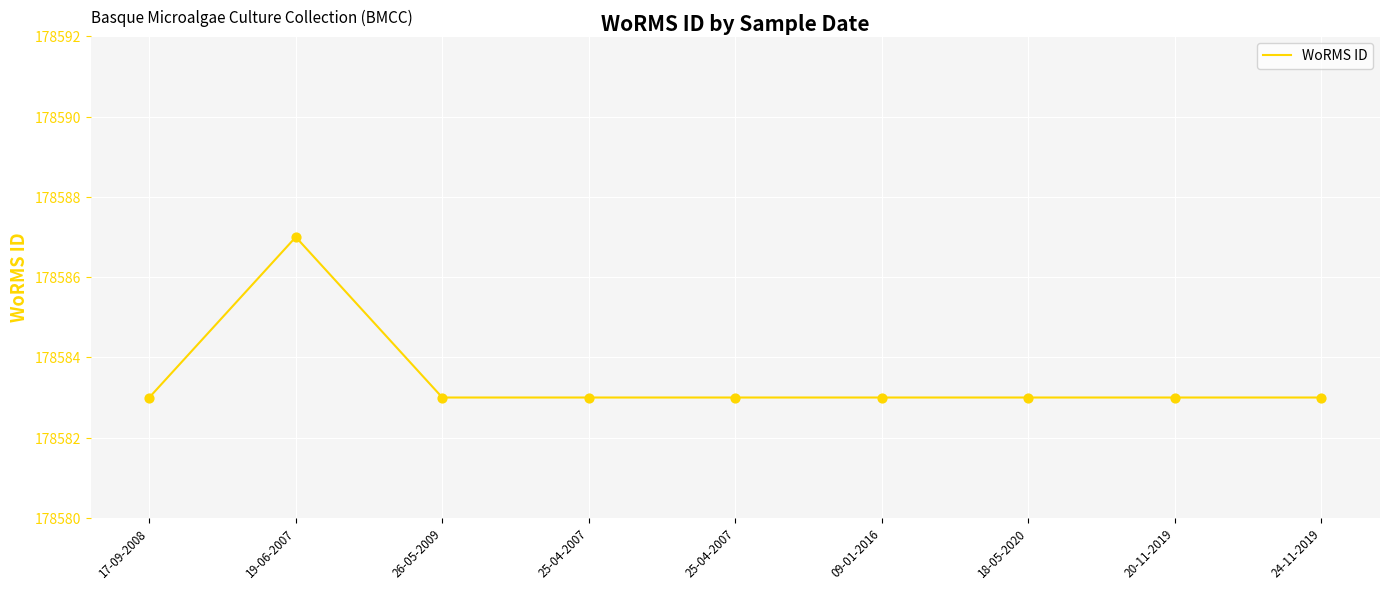

Which has a higher value, 24-11-2019 or 26-05-2009?

24-11-2019